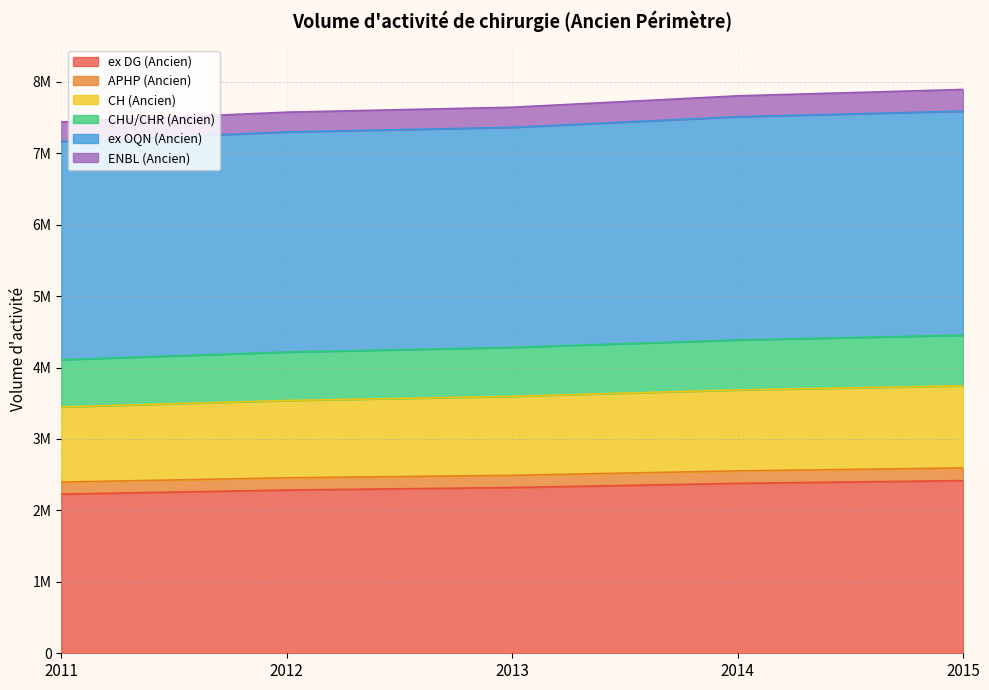

Is the value of ex OQN (Ancien) at 2012 greater than the value of ex DG (Ancien) at 2012?

Yes